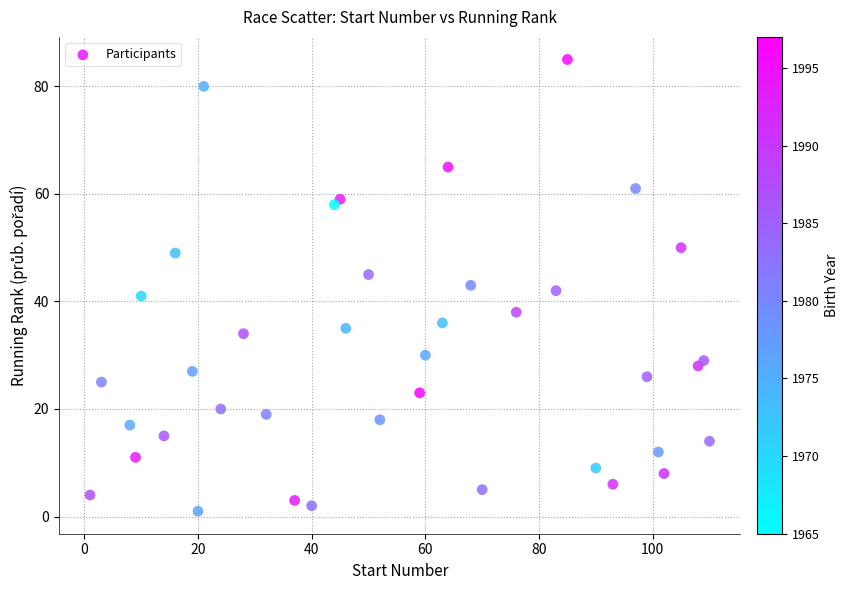

What is the range of X values (max minus min)?

109